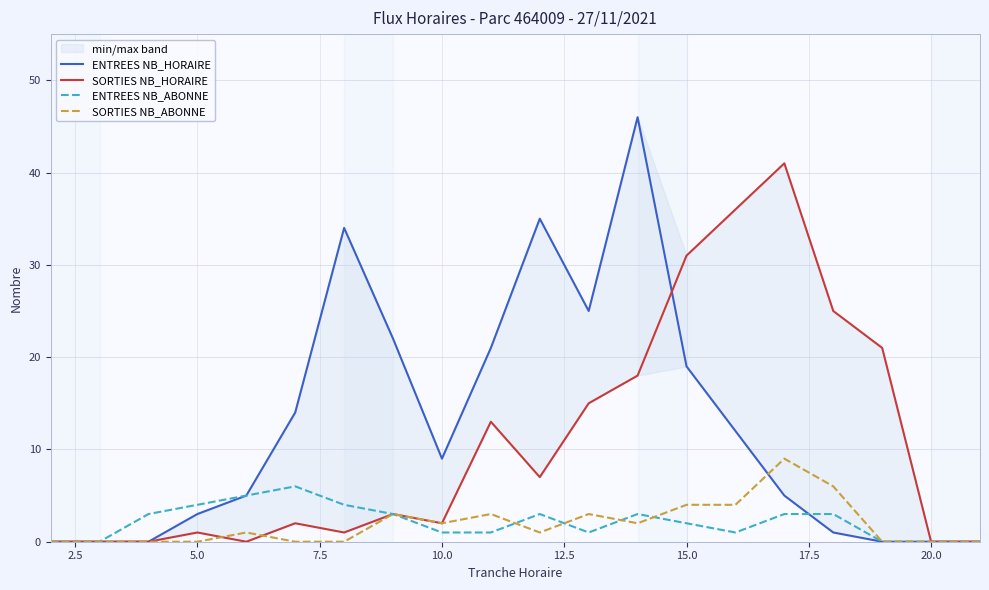

How many times do SORTIES NB_HORAIRE and SORTIES NB_ABONNE cross each other?

2